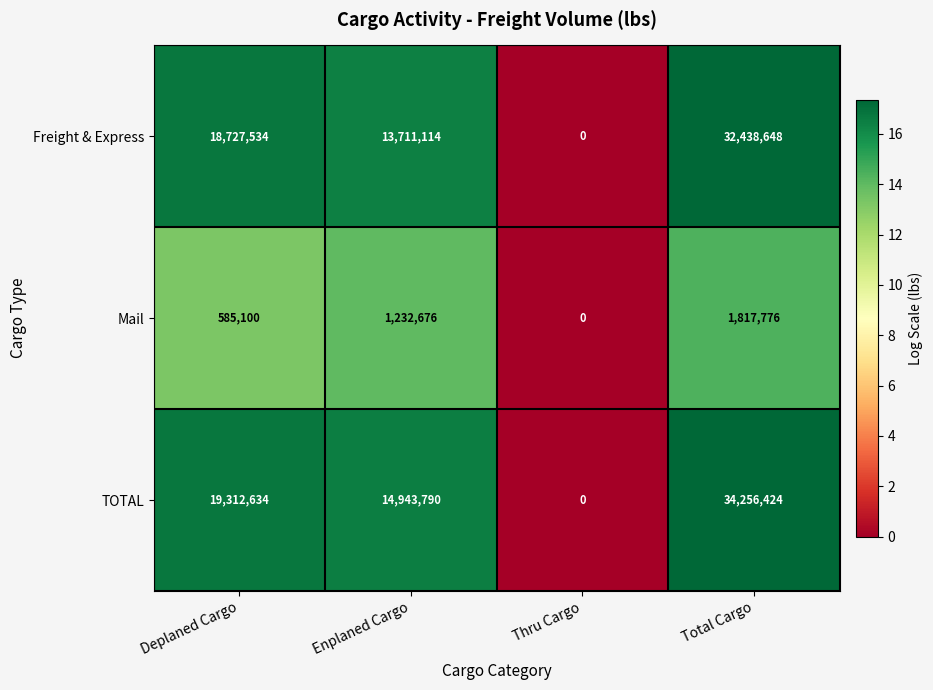

How many distinct data groups are displayed?

3